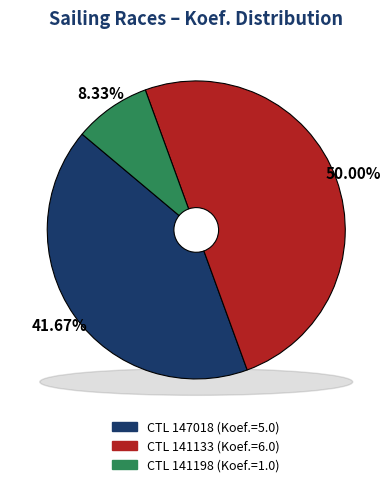

What percentage is the 141133 slice, to the nearest percent?

50%